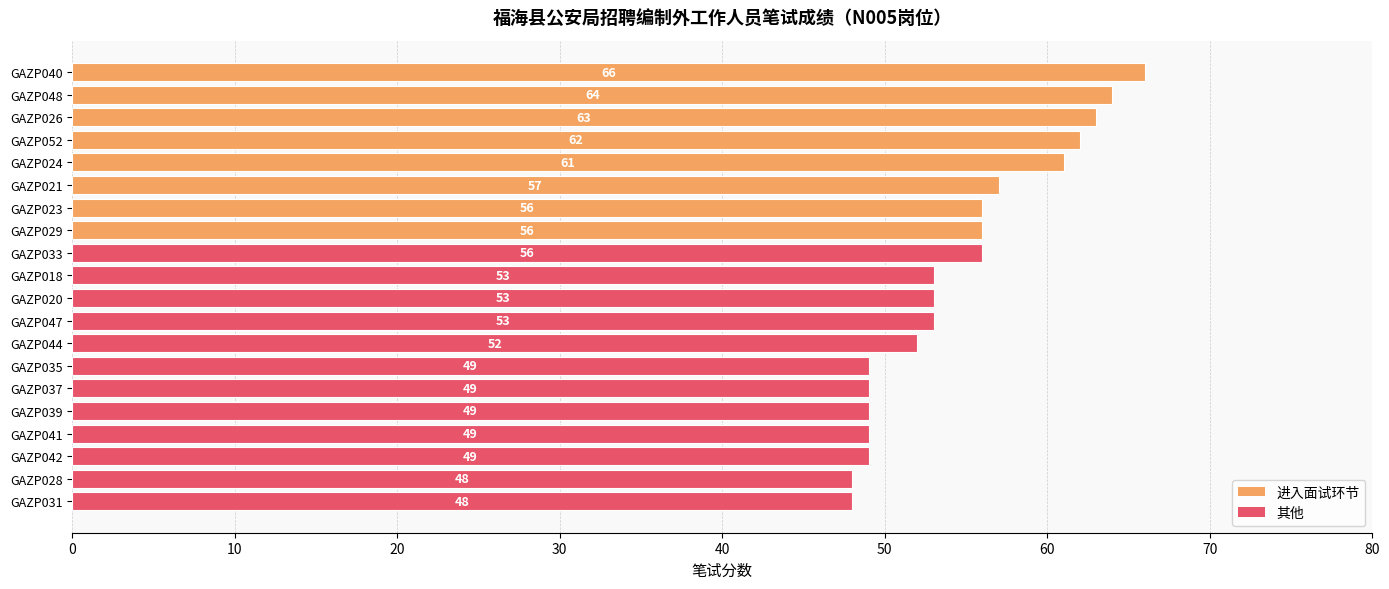

Reading top to bottom, what are all the values shown in this chart?

GAZP040=66	GAZP048=64	GAZP026=63	GAZP052=62	GAZP024=61	GAZP021=57	GAZP023=56	GAZP029=56	GAZP033=56	GAZP018=53	GAZP020=53	GAZP047=53	GAZP044=52	GAZP035=49	GAZP037=49	GAZP039=49	GAZP041=49	GAZP042=49	GAZP028=48	GAZP031=48